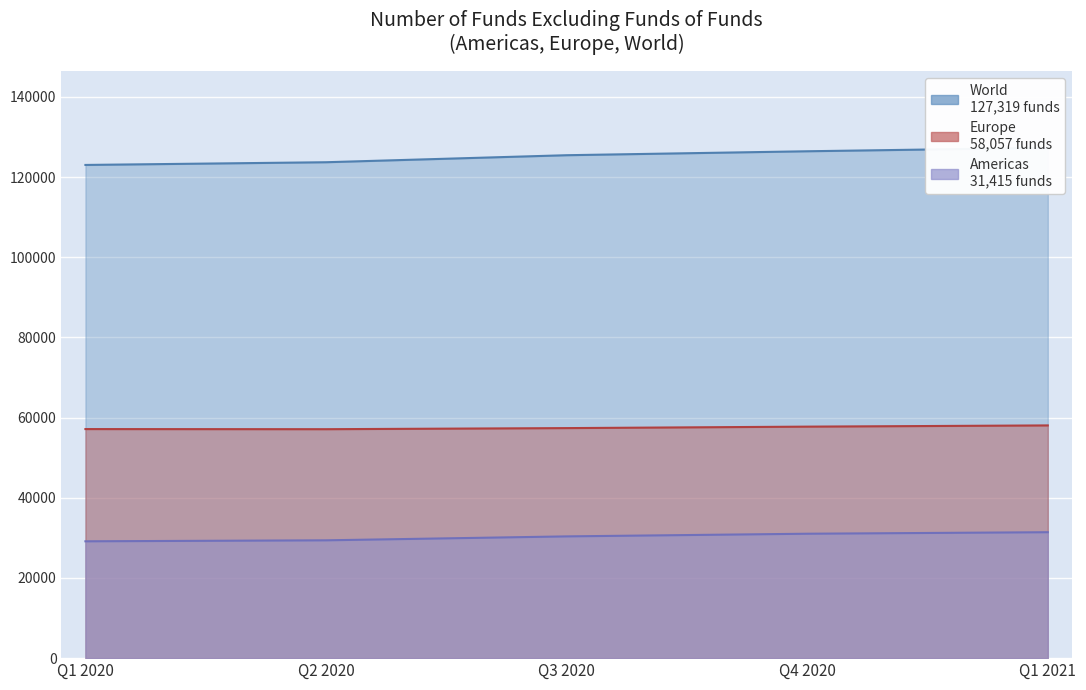

What is the minimum value shown in the chart?

29147